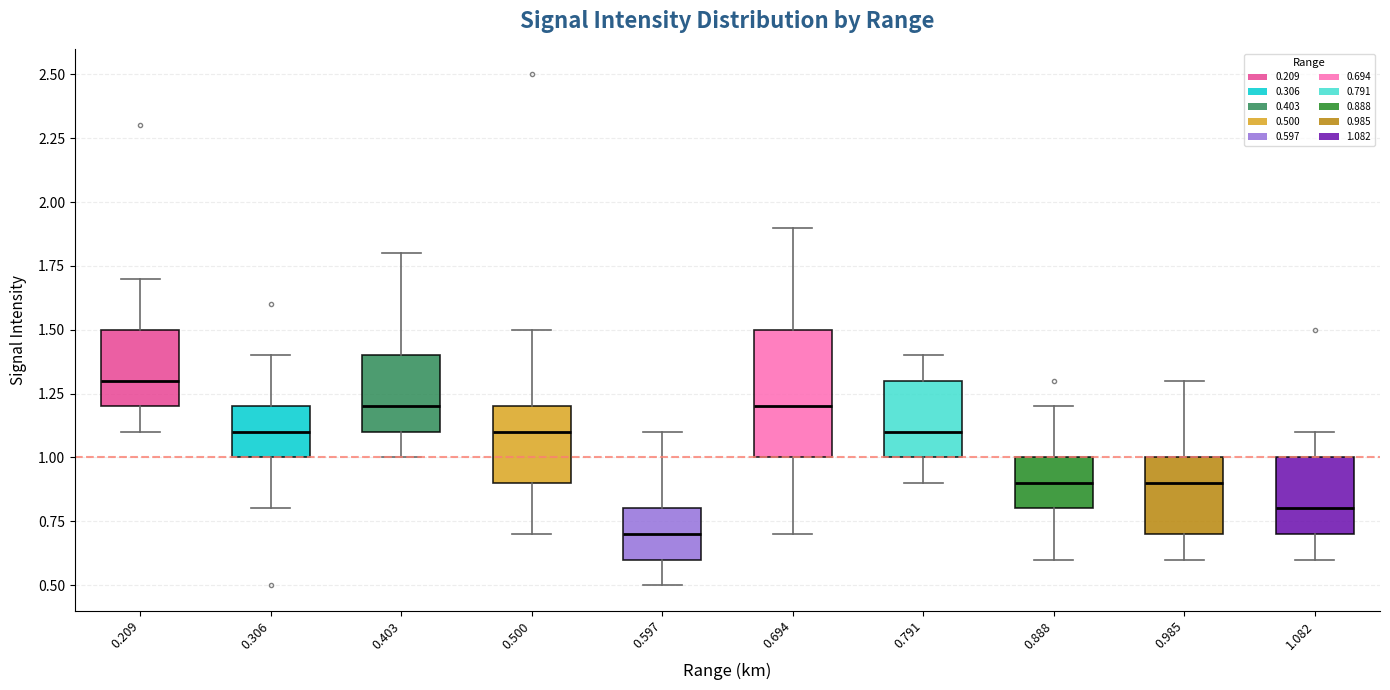

Which box's median line is the highest?

0.209